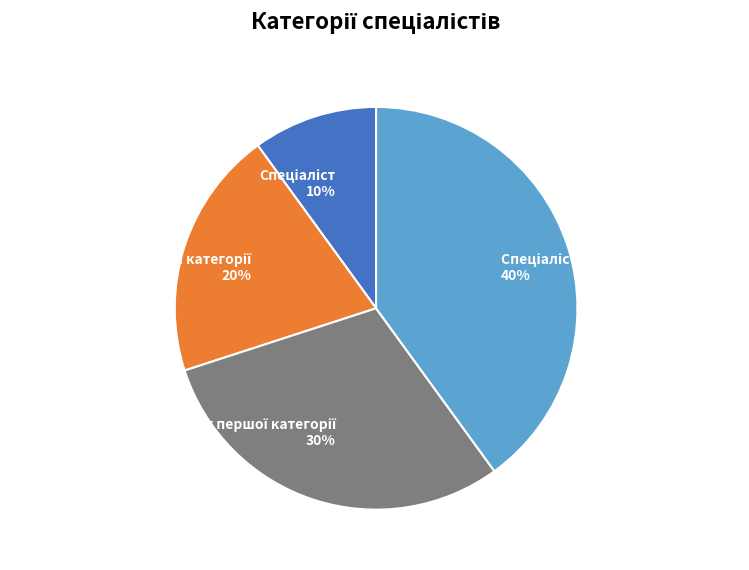

Does any single category account for the majority?

No